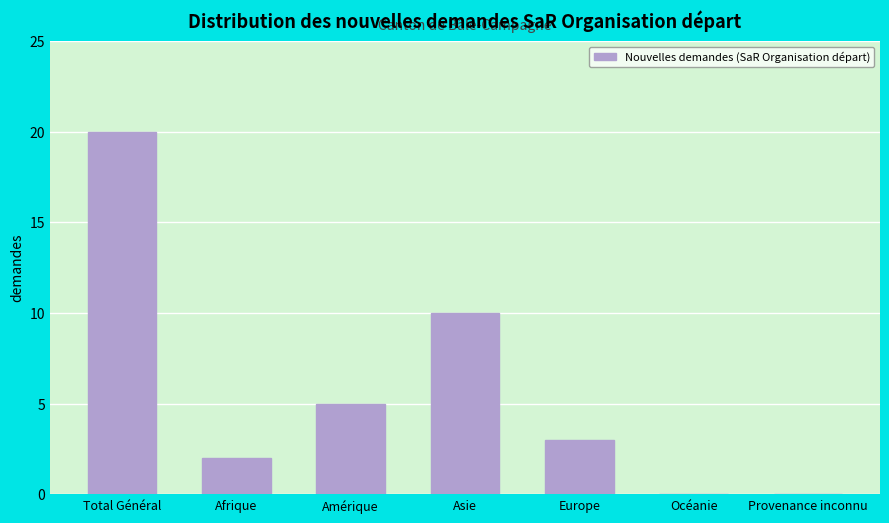

Reading left to right, what are all the values shown in this chart?

Total Général=20	Afrique=2	Amérique=5	Asie=10	Europe=3	Océanie=0	Provenance inconnu=0